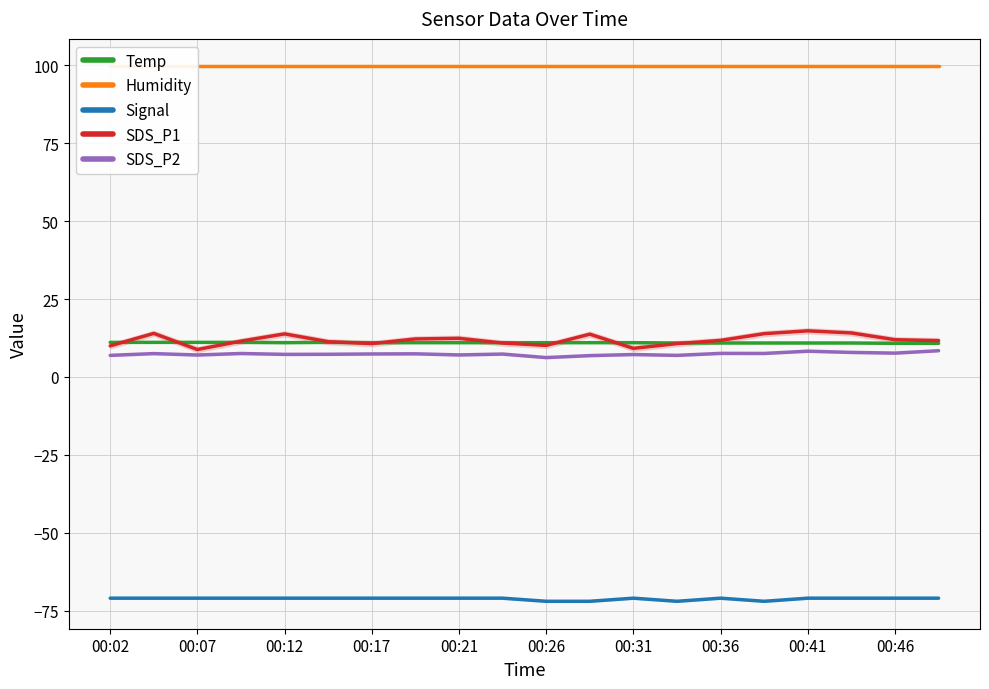

True or false: SDS_P1 and Humidity cross at least once.

False